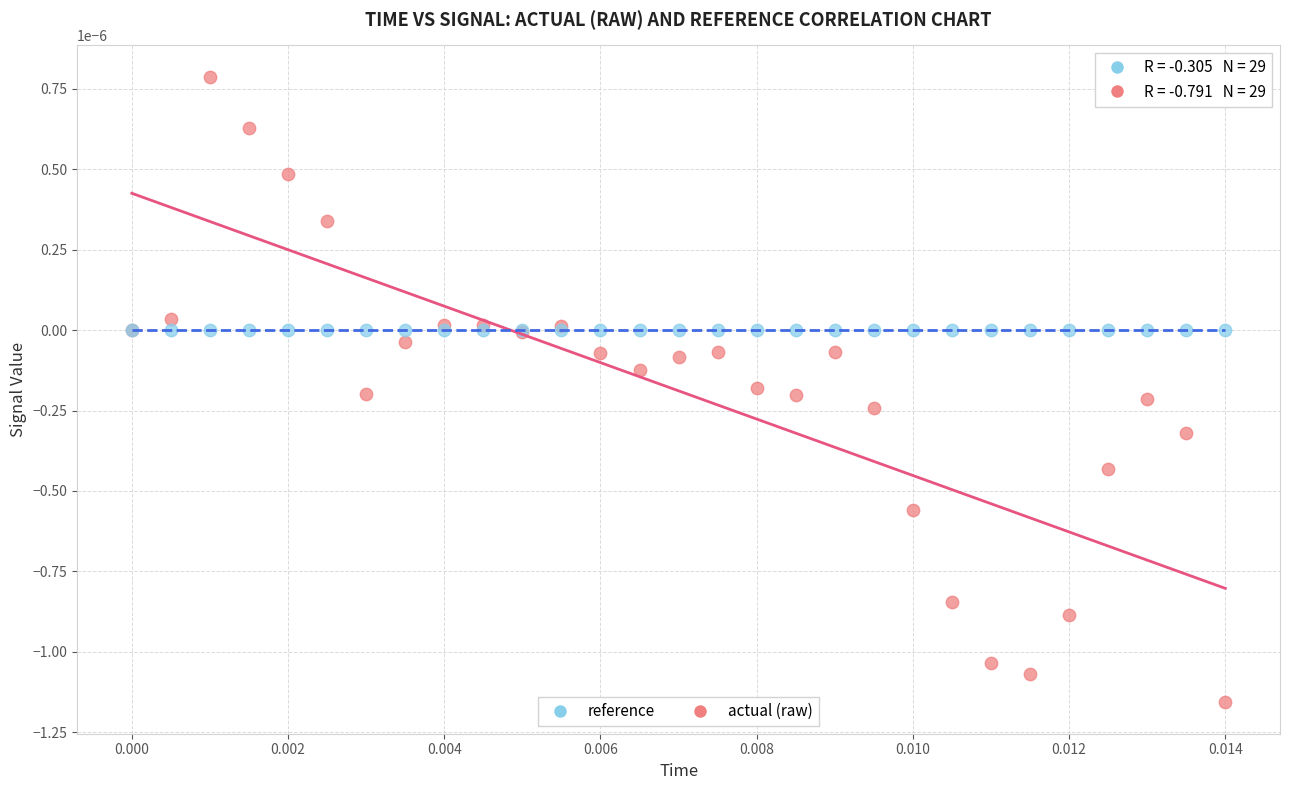

What are all the series names shown in the legend?

reference, actual (raw)